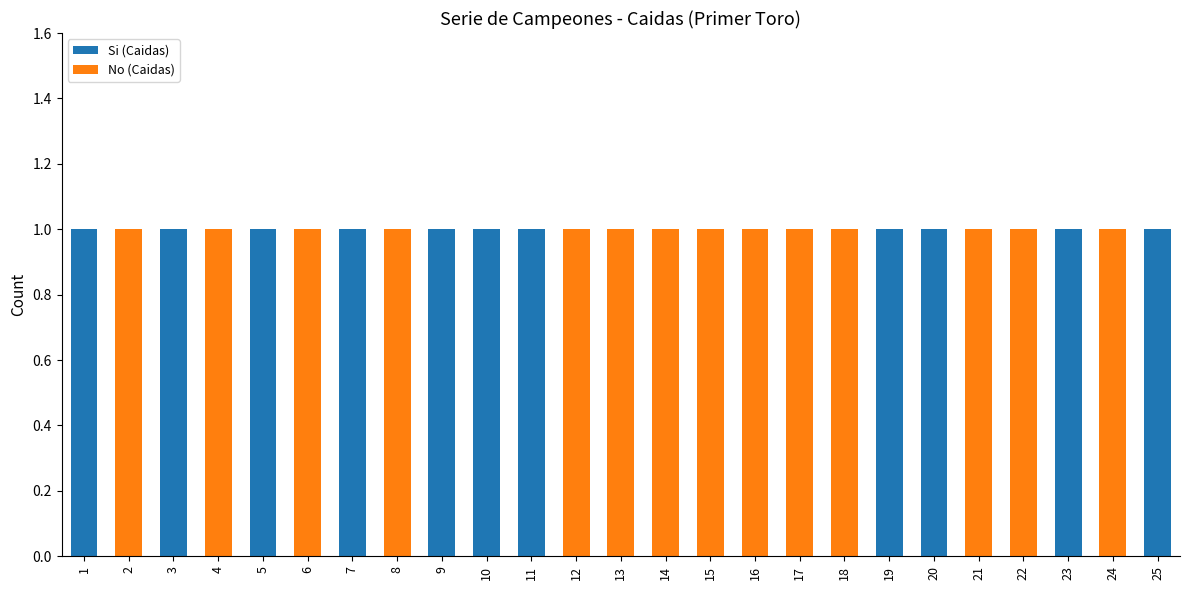

True or false: Si (Caidas) has a value of 1 at 5.

True